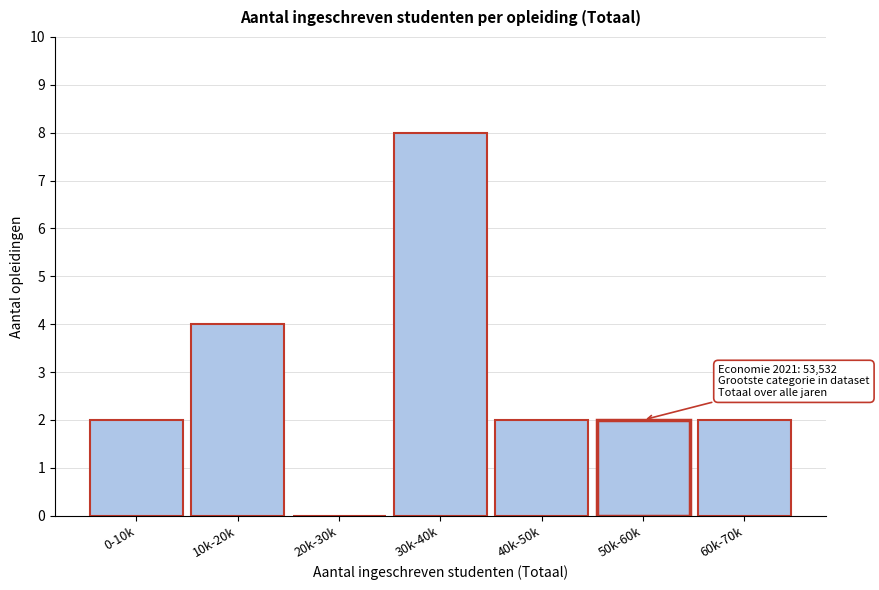

Reading left to right, what are all the values shown in this chart?

0-10k=2	10k-20k=4	20k-30k=0	30k-40k=8	40k-50k=2	50k-60k=2	60k-70k=2